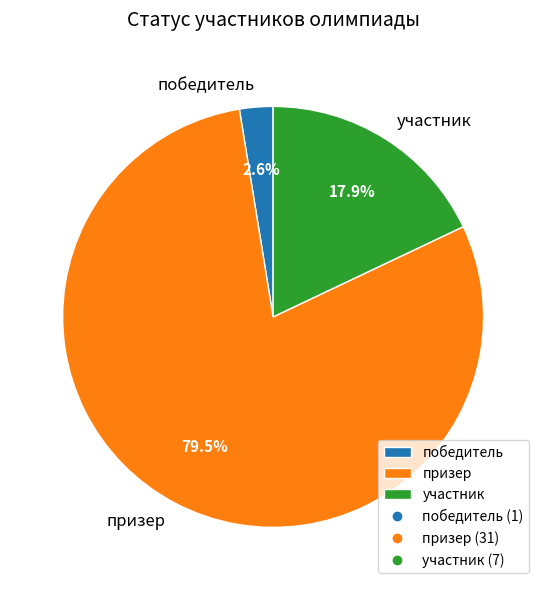

How much of the chart is everything except участник?

82.1%